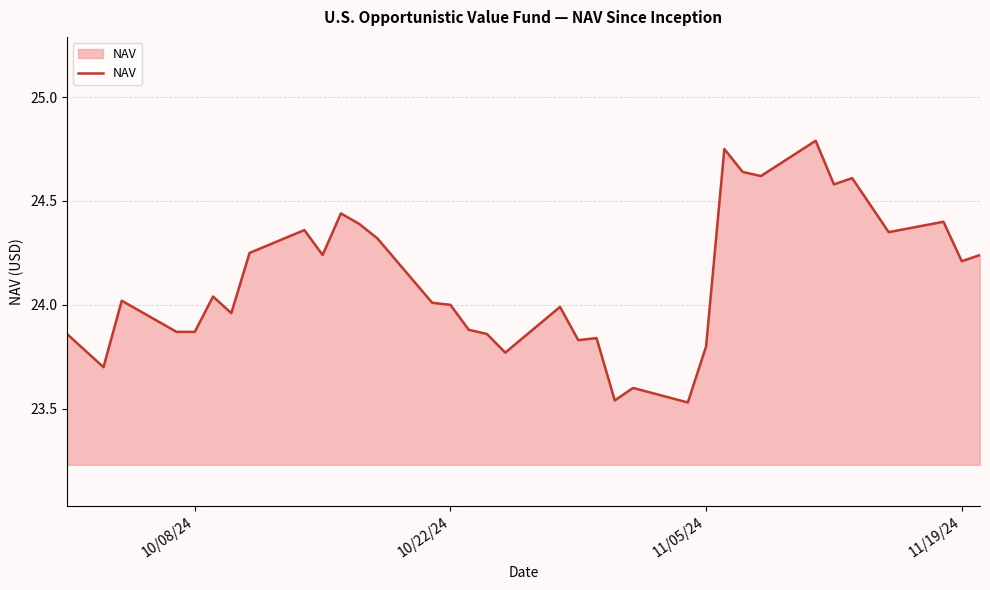

What is the difference between the maximum and minimum values?

1.3